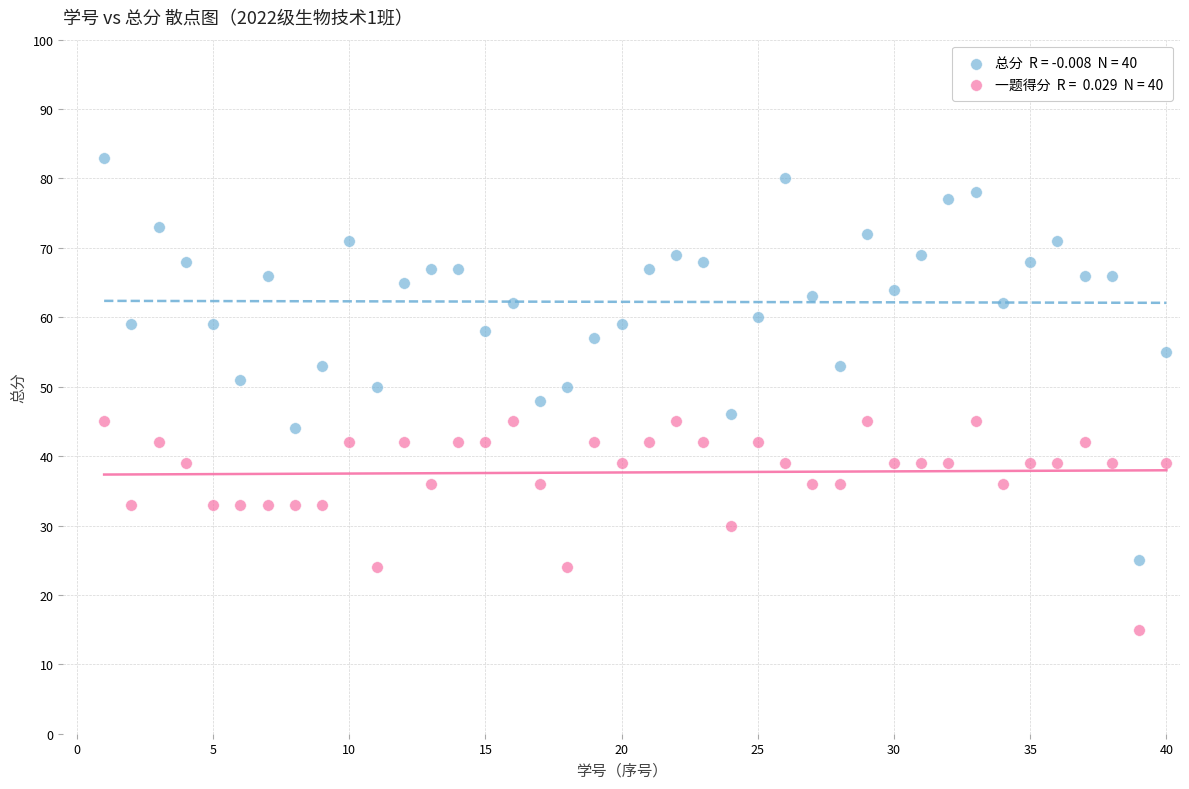

Across all data points, what is the range of Y values (max minus min)?

68